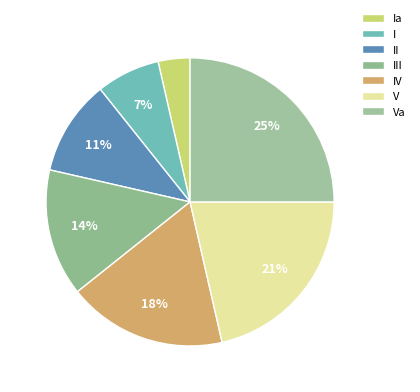

To the nearest percent, what is the combined percentage of V and Ia?

25%